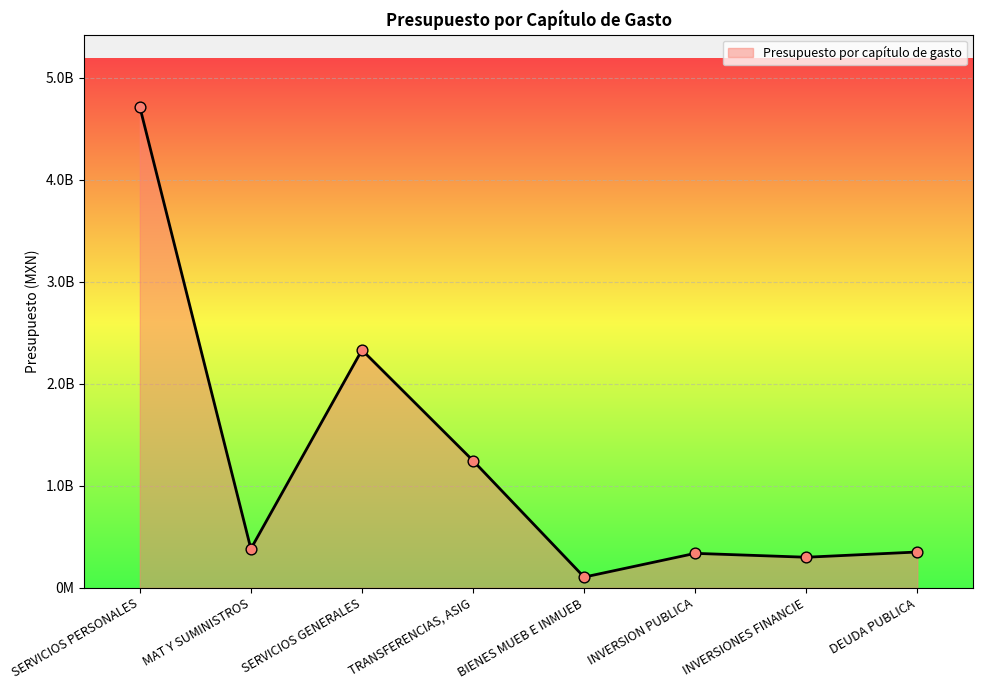

Is this an area chart (filled region under the line)?

Yes